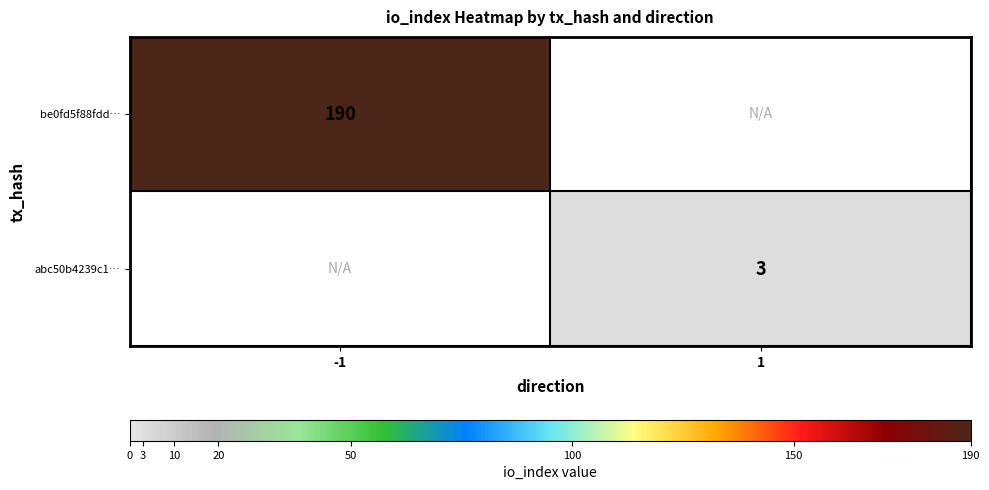

At how many categories does at least one series exceed 100?

1